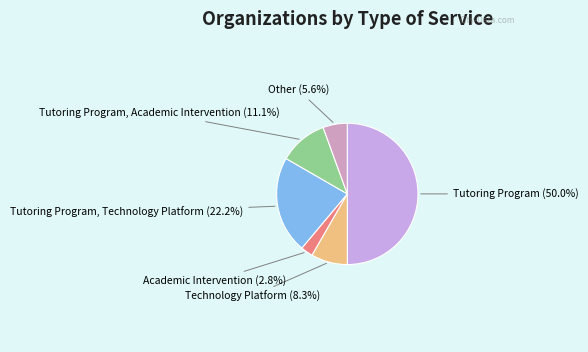

Which slice is the smallest?

Academic Intervention